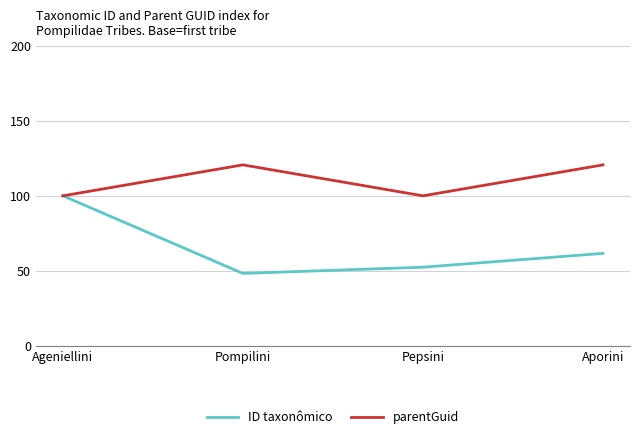

What is the greatest value displayed?

120.6